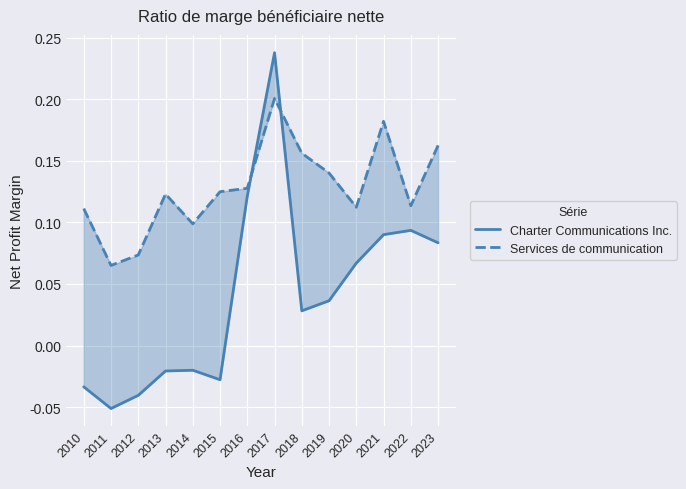

How many lines are shown in the chart?

2